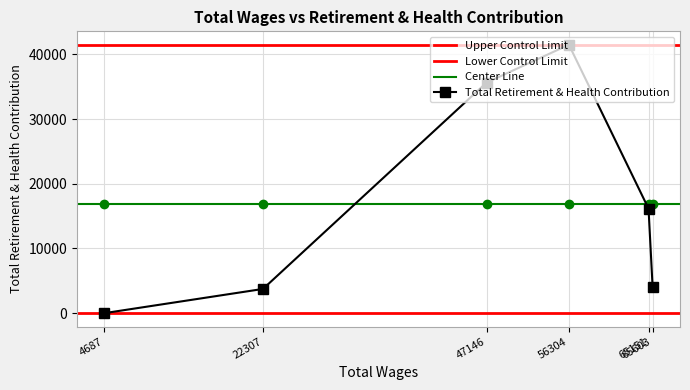

What is the maximum value for Total Retirement & Health Contribution?

41506